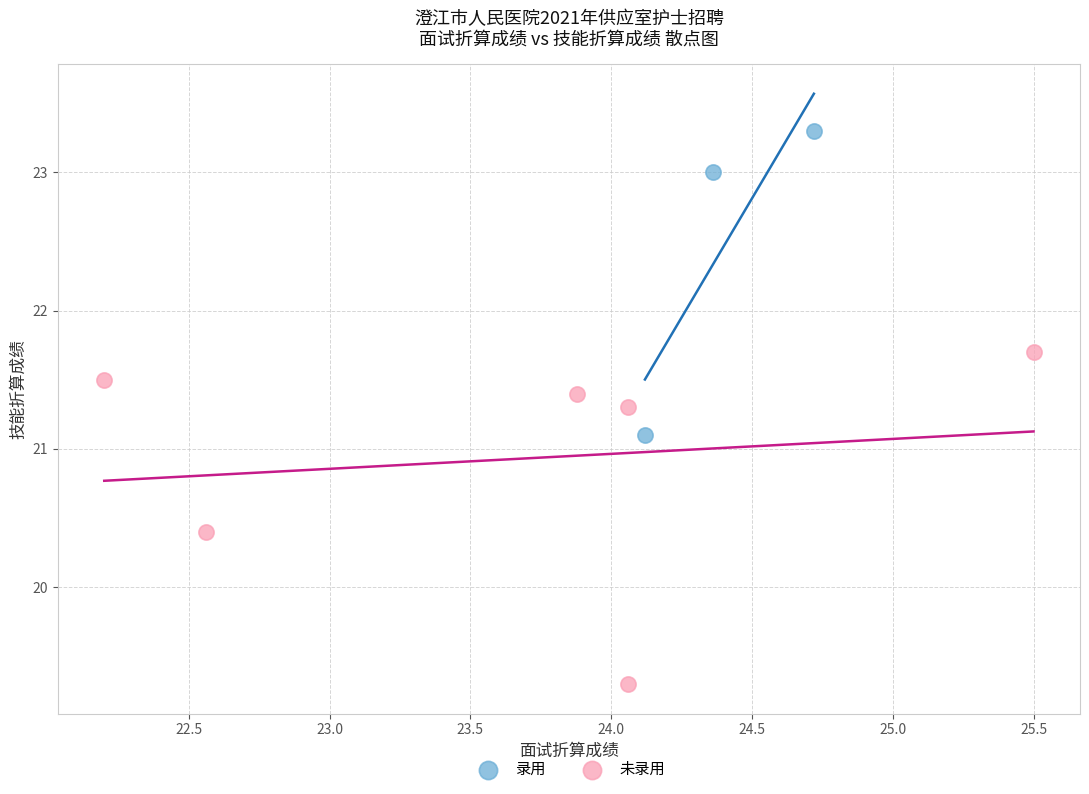

Which series contains the highest Y value?

录用